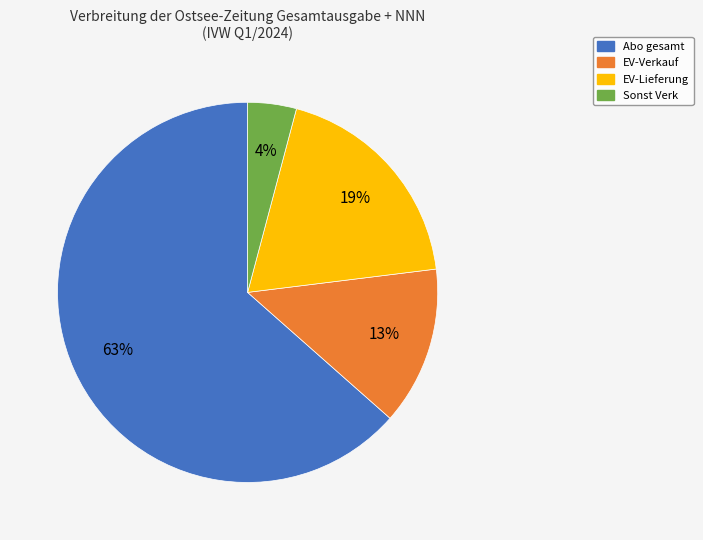

What is the ratio of the value at EV-Lieferung to the value at Abo gesamt?

0.3